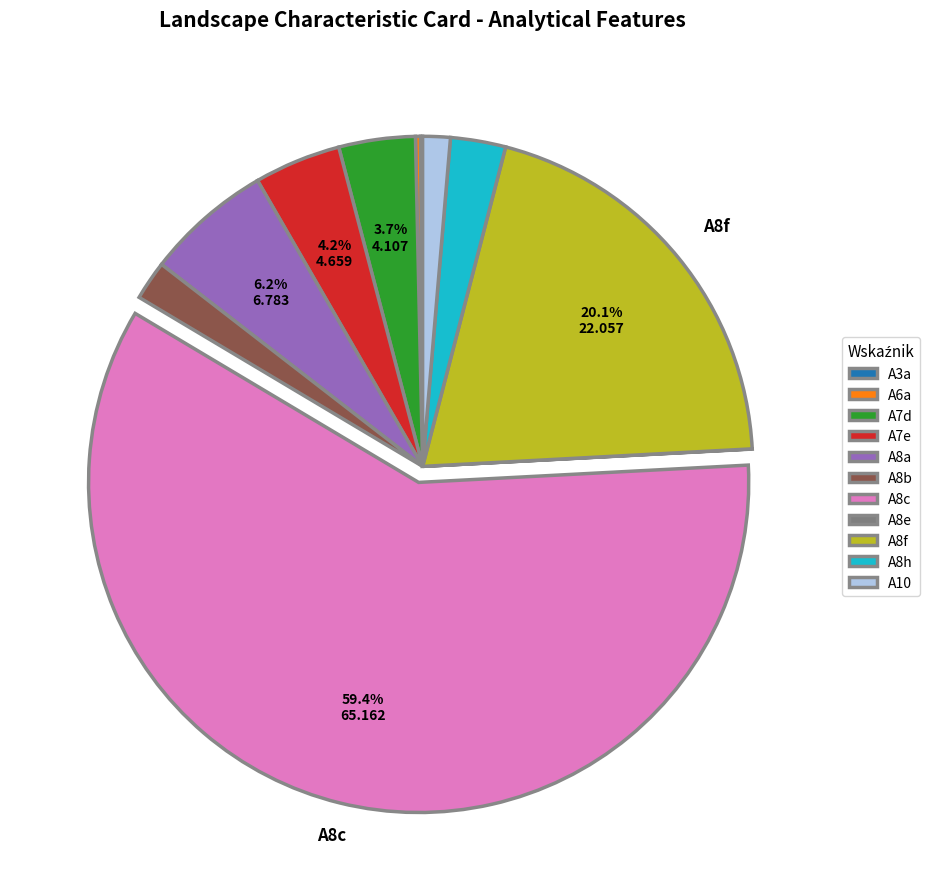

To the nearest percent, what is the average slice percentage?

9%